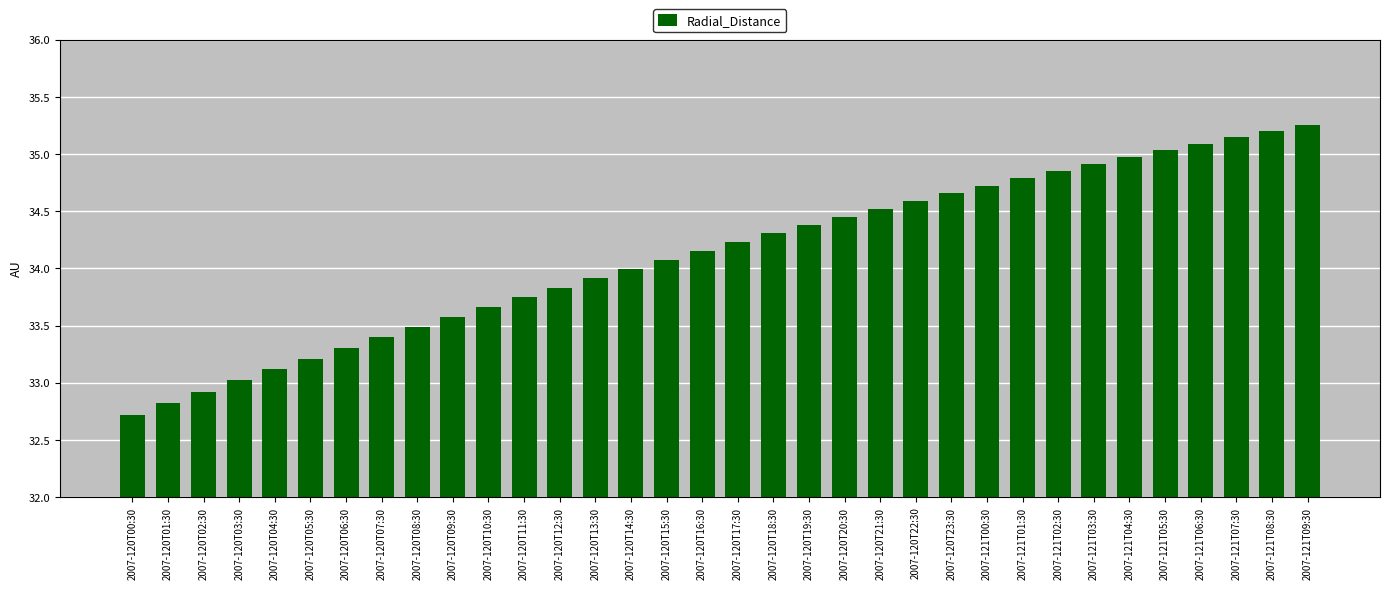

The chart shows a value of 54.7 at 2007-120T10:30. True or false?

False